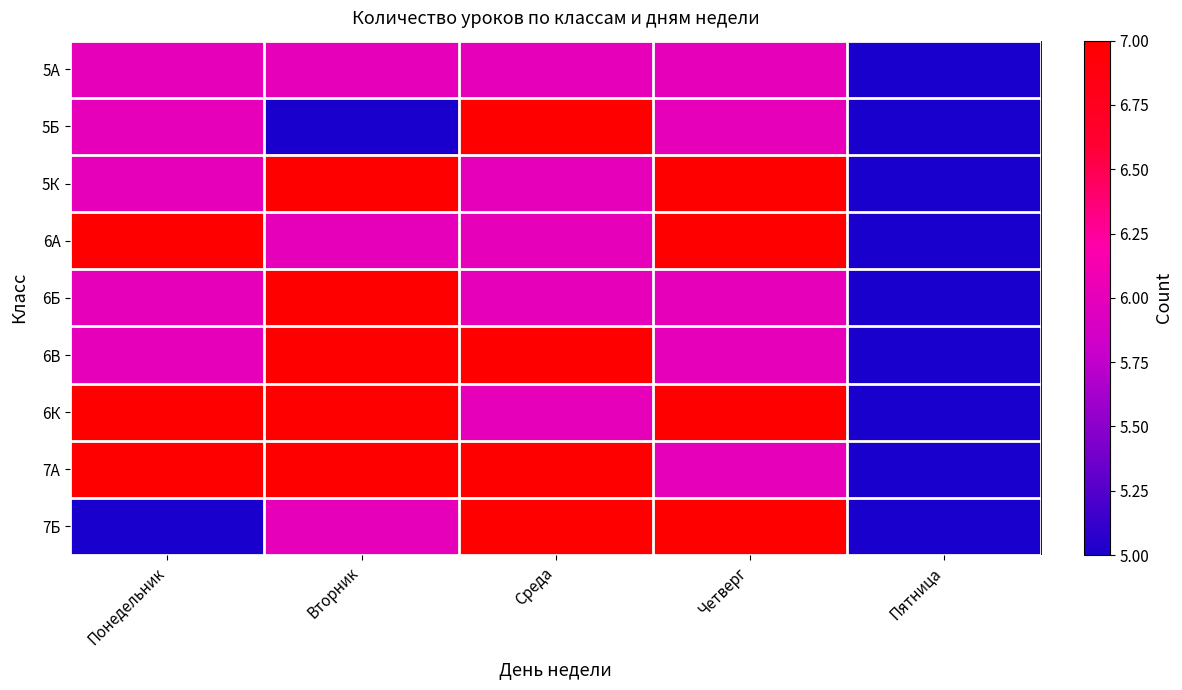

Reading left to right, transcribe all the data shown in this chart.

5А: Понедельник=6	Вторник=6	Среда=6	Четверг=6	Пятница=5
5Б: Понедельник=6	Вторник=5	Среда=7	Четверг=6	Пятница=5
5К: Понедельник=6	Вторник=7	Среда=6	Четверг=7	Пятница=5
6А: Понедельник=7	Вторник=6	Среда=6	Четверг=7	Пятница=5
6Б: Понедельник=6	Вторник=7	Среда=6	Четверг=6	Пятница=5
6В: Понедельник=6	Вторник=7	Среда=7	Четверг=6	Пятница=5
6К: Понедельник=7	Вторник=7	Среда=6	Четверг=7	Пятница=5
7А: Понедельник=7	Вторник=7	Среда=7	Четверг=6	Пятница=5
7Б: Понедельник=5	Вторник=6	Среда=7	Четверг=7	Пятница=5